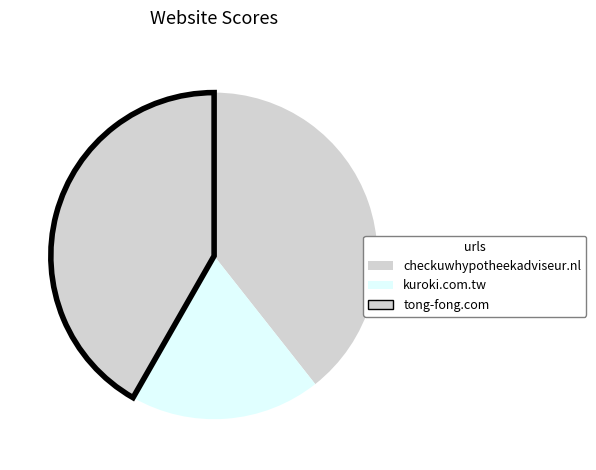

Does kuroki.com.tw account for over 50% of the chart?

No